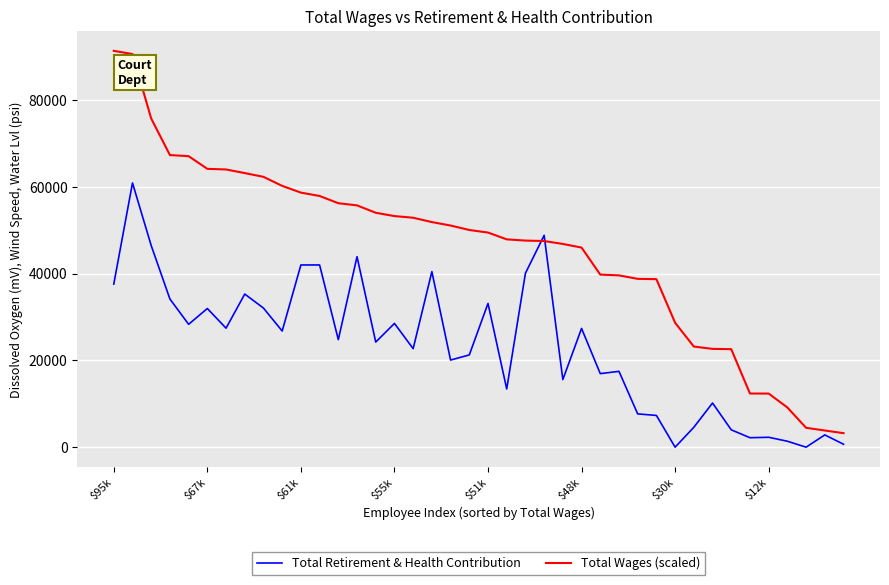

Which series has the largest total across all categories?

Total Wages (scaled)